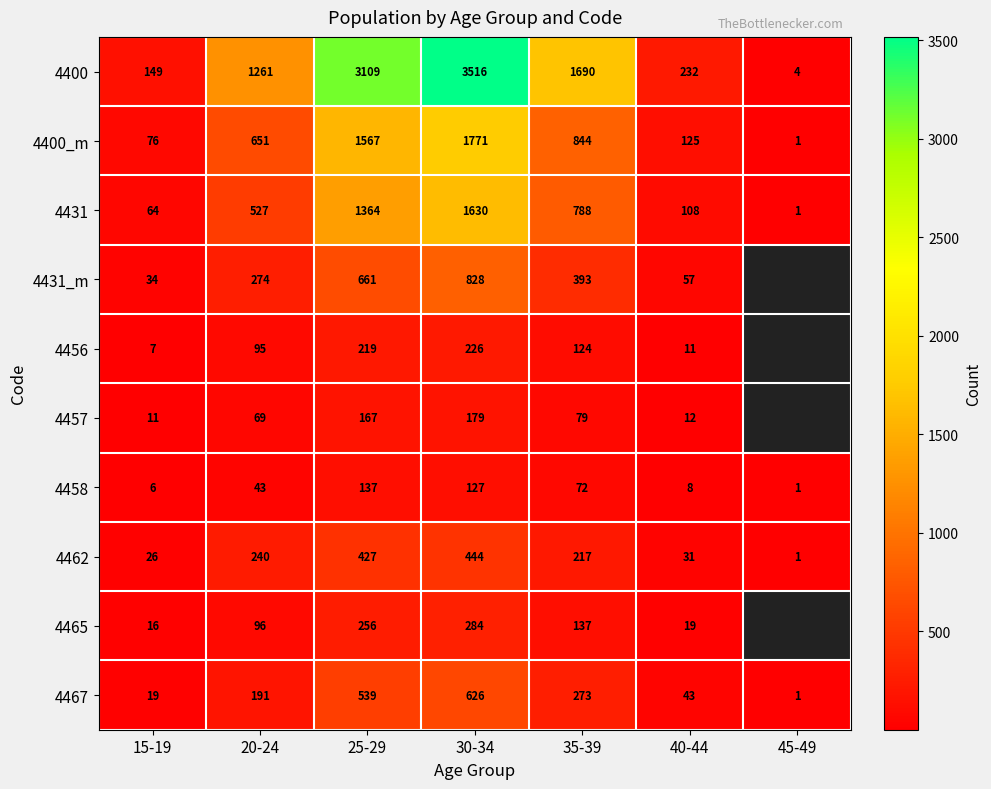

What is the maximum value shown in the chart?

3516.0